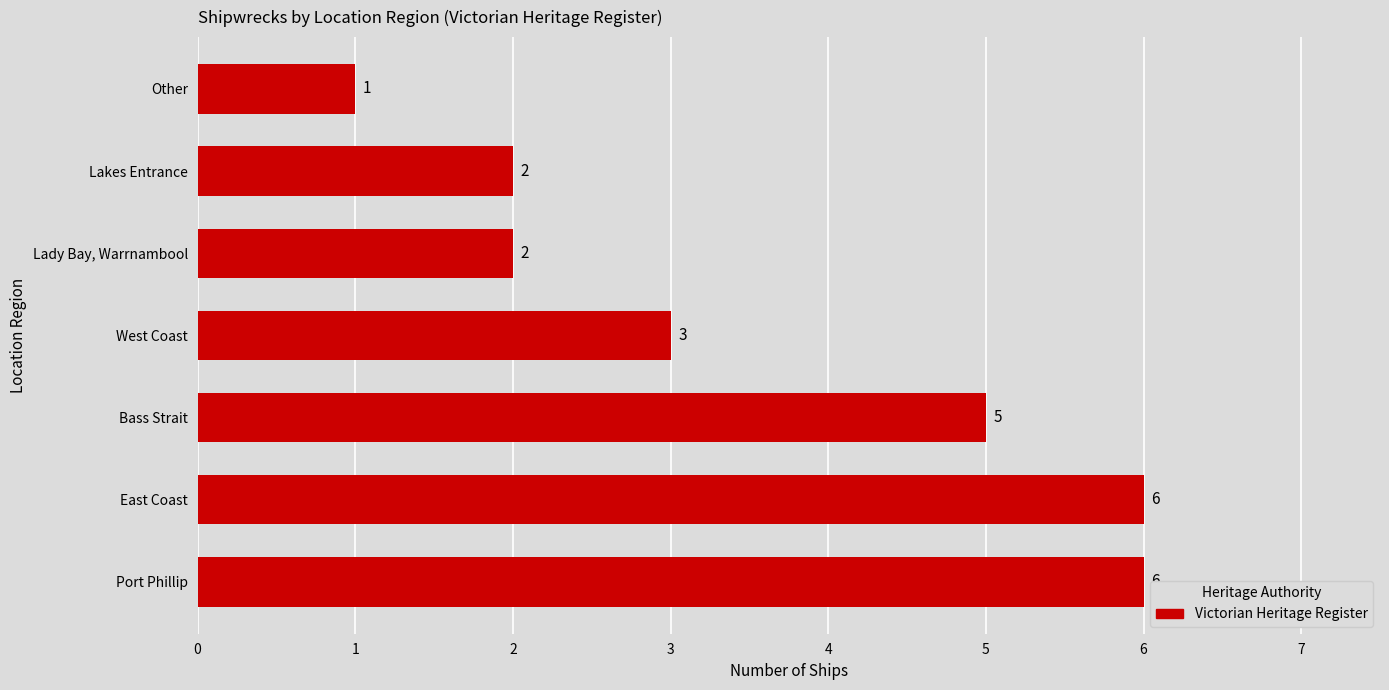

True or false: the data shows 1 at Lady Bay, Warrnambool.

False